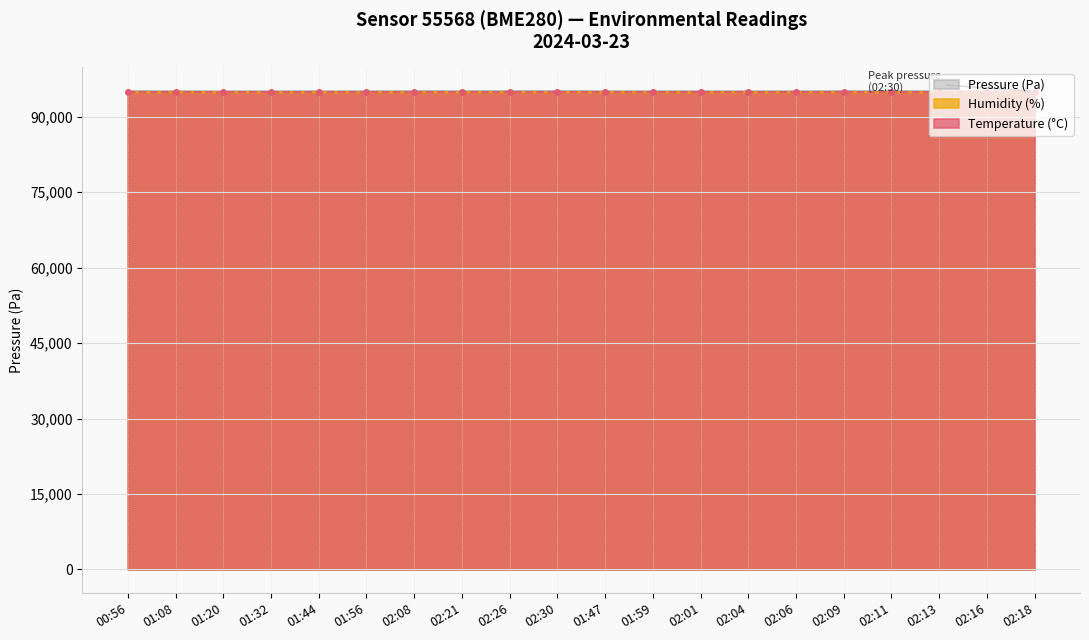

What is the label of the 18th point from the right?

01:20